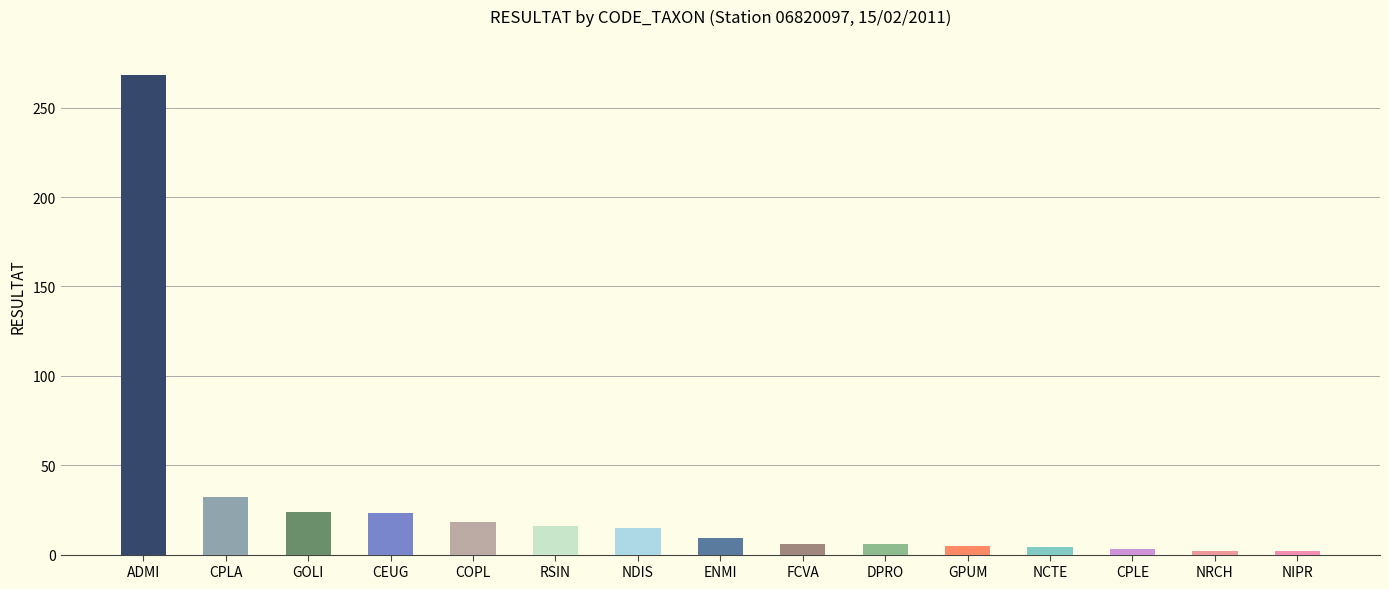

What is the change in value from RSIN to CEUG?

+7